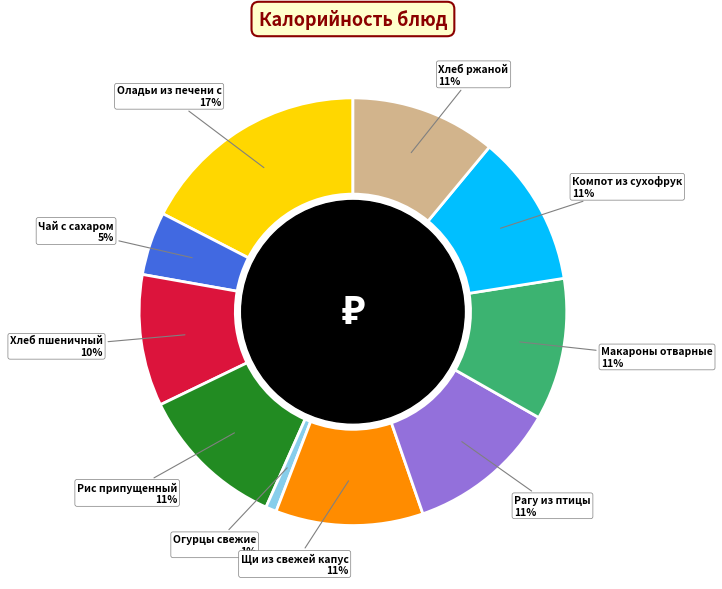

To the nearest percent, what is the average slice percentage?

10%